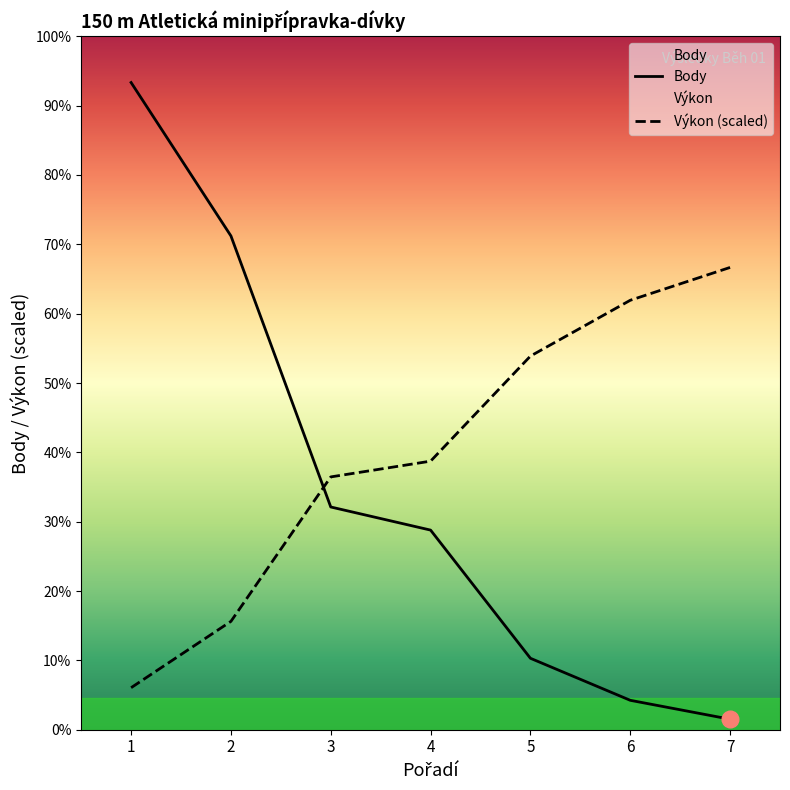

Reading left to right, what are all the values shown in this chart?

Body: 1=308.0	2=235.0	3=106.0	4=95.0	5=34.0	6=14.0	7=5.0
Výkon (scaled): 1=20.0	2=51.6	3=120.3	4=127.8	5=177.8	6=204.4	7=220.0